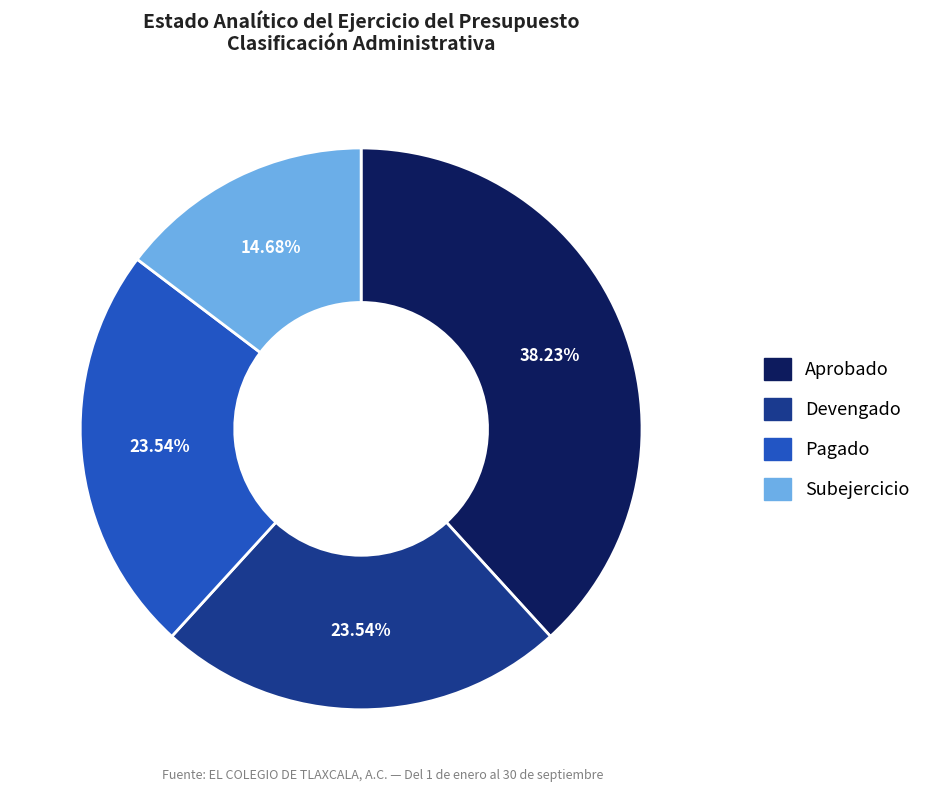

To the nearest percent, what portion does Devengado represent?

24%